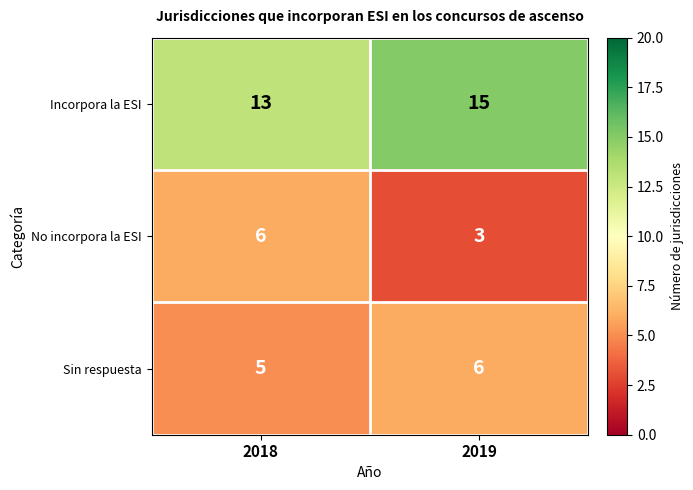

Which series has the widest spread of values?

No incorpora la ESI